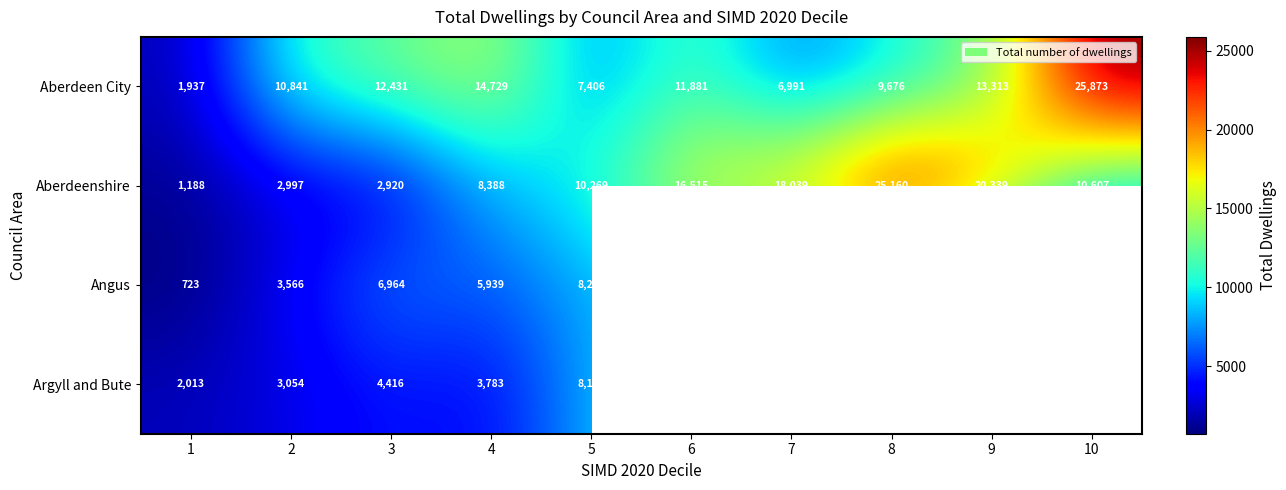

Count the number of categories in the chart.

10